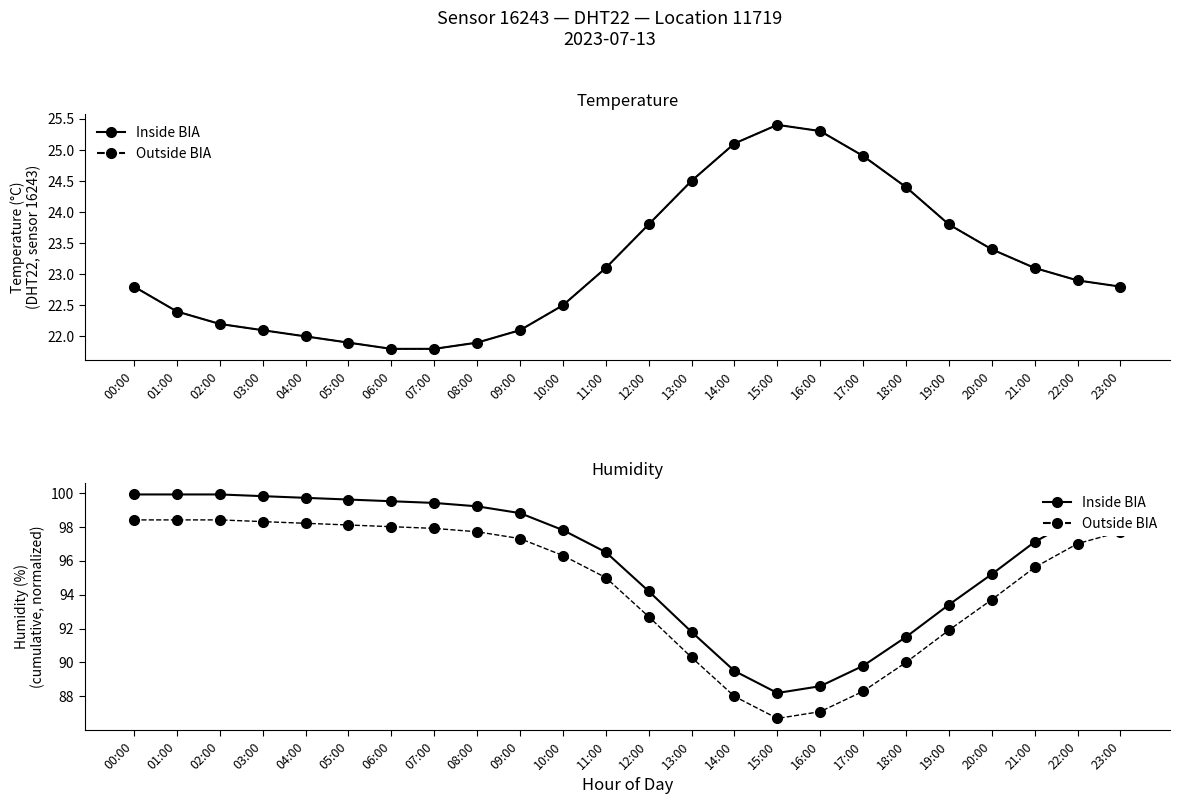

Rank the series at 00:00 from highest to lowest value.

humidity (solid), humidity (dashed), temperature